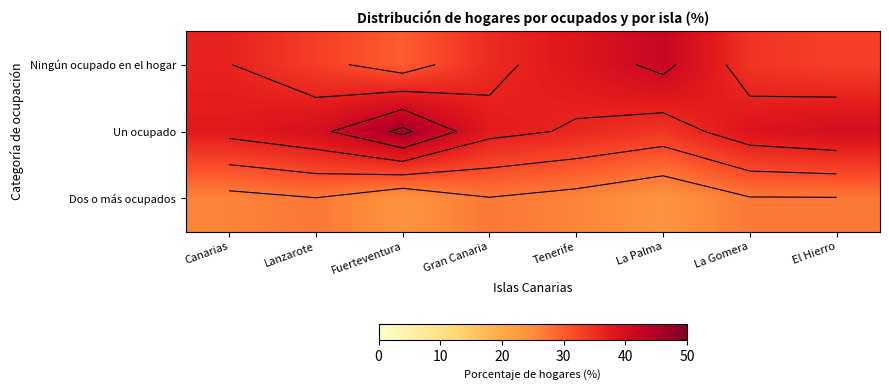

At how many categories does at least one series exceed 38?

6